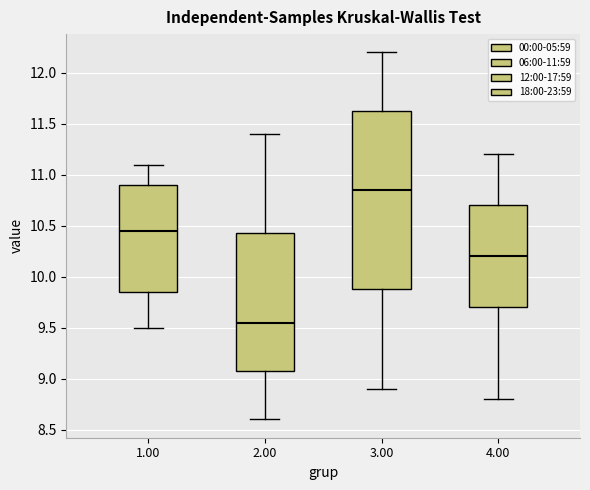

Reading left to right, read every box against the y-axis: the position of its median line, the range the box covers, and the ends of its whiskers. The values are not printed on the chart, so give them approximately, as read against the axis.

1.00: median 10.45, box 9.85 to 10.90, whiskers 9.50 to 11.10
2.00: median 9.55, box 9.10 to 10.45, whiskers 8.60 to 11.40
3.00: median 10.85, box 9.90 to 11.65, whiskers 8.90 to 12.20
4.00: median 10.20, box 9.70 to 10.70, whiskers 8.80 to 11.20